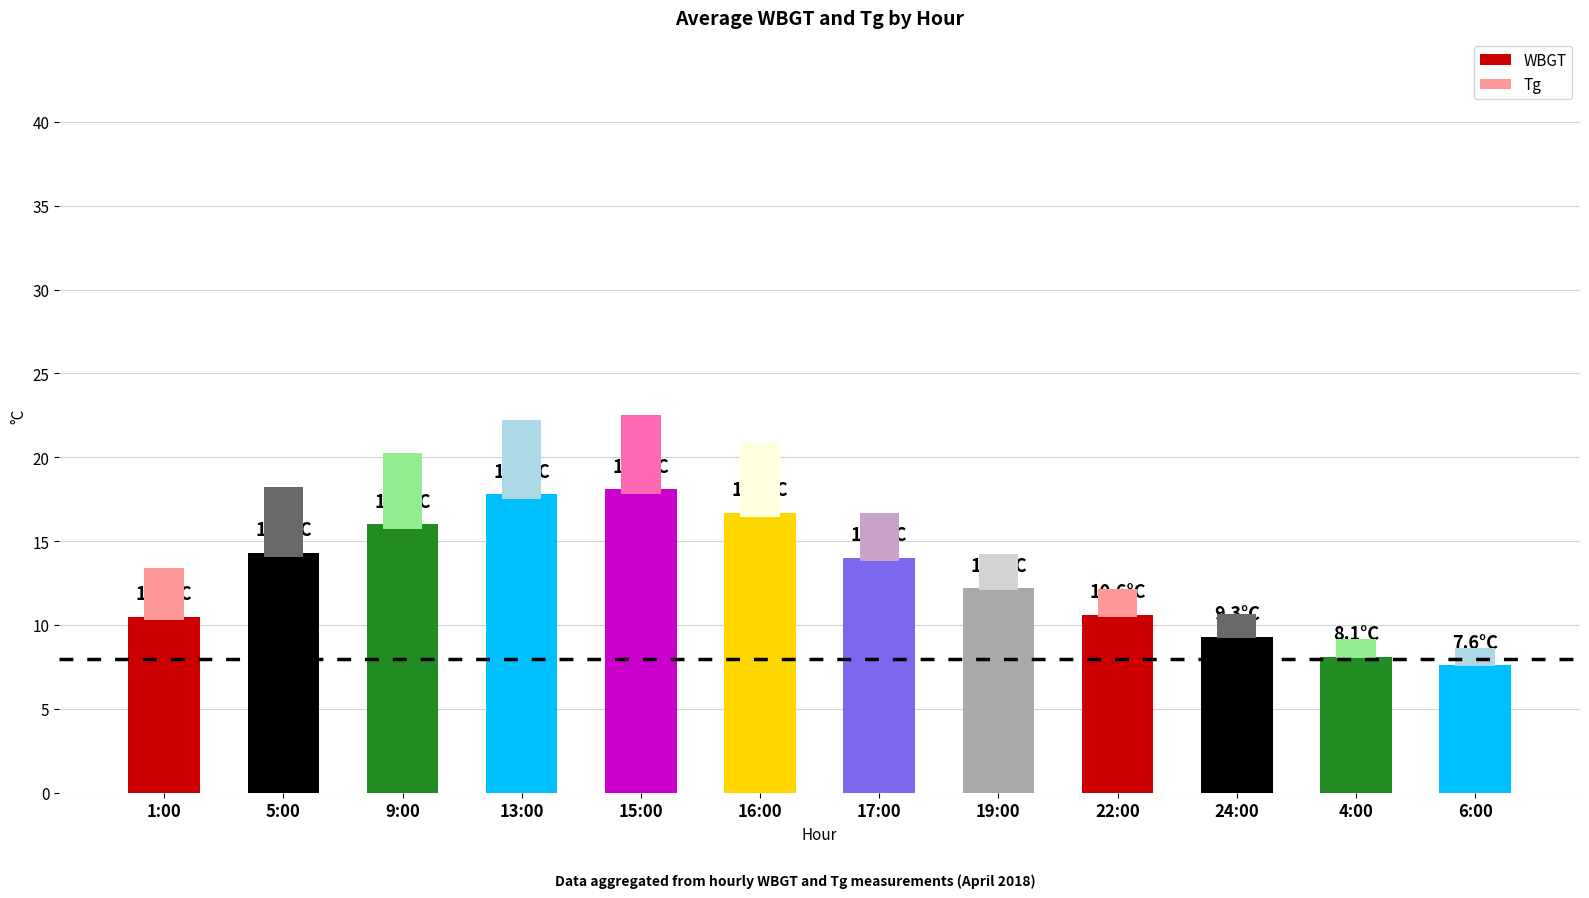

Which series has the widest spread of values?

WBGT